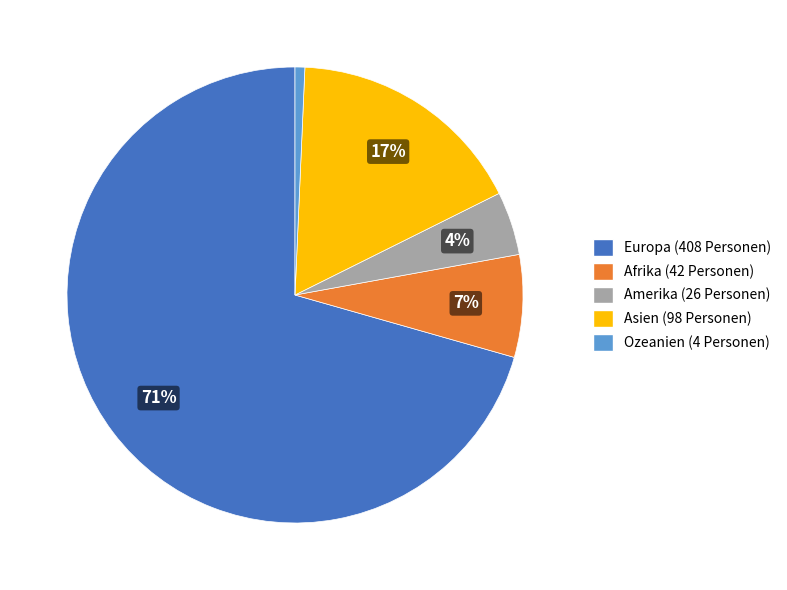

Combined, do Afrika and Asien account for over 50%?

No